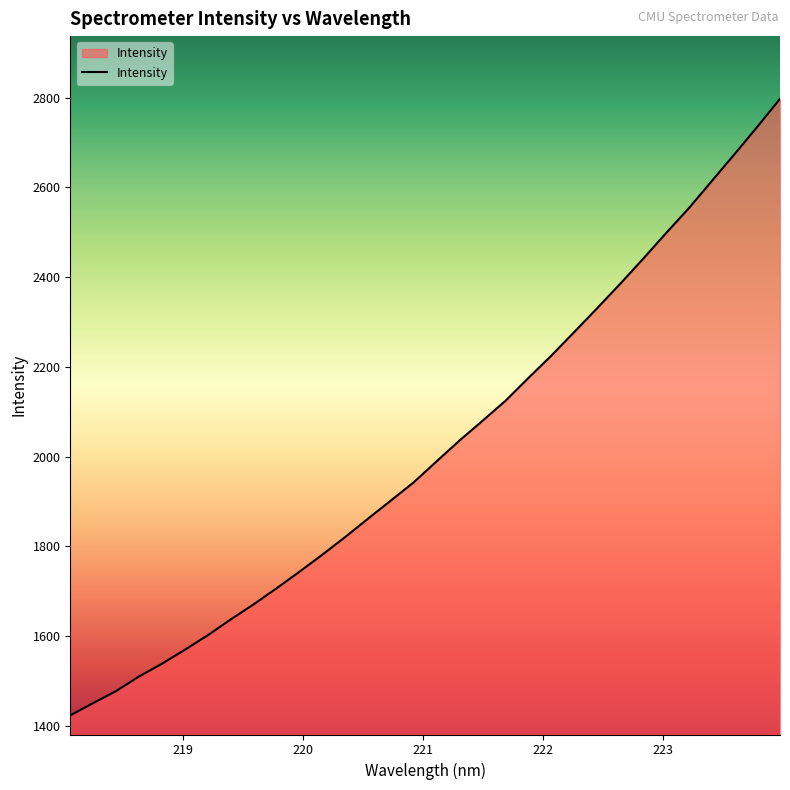

Reading right to left, what are all the values shown in this chart?

2797.0	2734.3	2673.0	2612.9	2552.6	2496.9	2439.8	2384.1	2330.2	2277.3	2224.7	2175.1	2124.3	2079.8	2036.1	1989.8	1943.0	1902.3	1861.8	1820.8	1781.3	1743.3	1706.4	1670.7	1637.1	1601.8	1569.6	1538.4	1510.0	1477.5	1450.7	1423.4